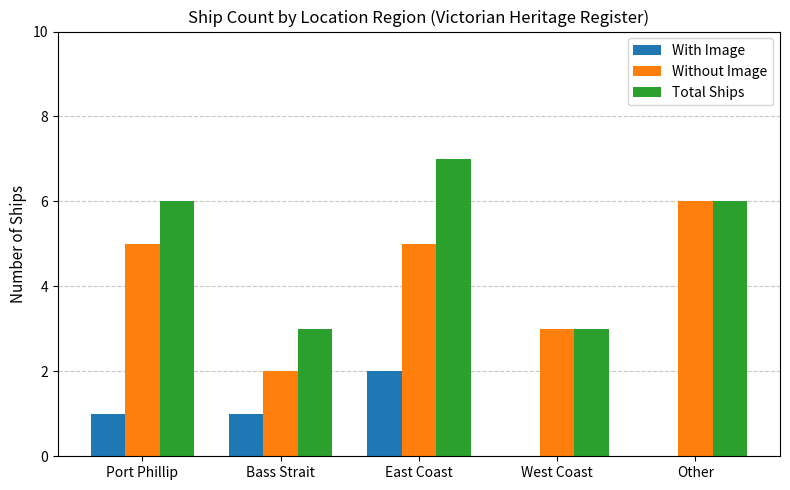

Read the Without Image value at East Coast.

5